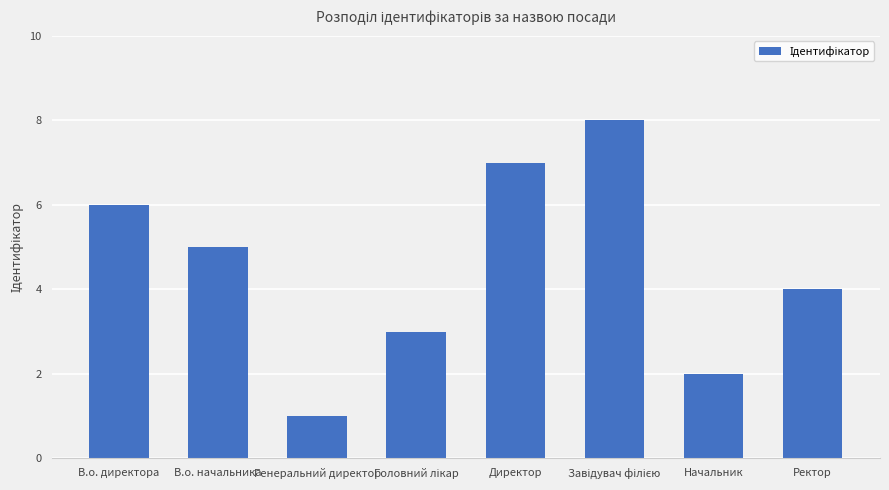

What is the sum of the values at В.о. директора and Генеральний директор?

7